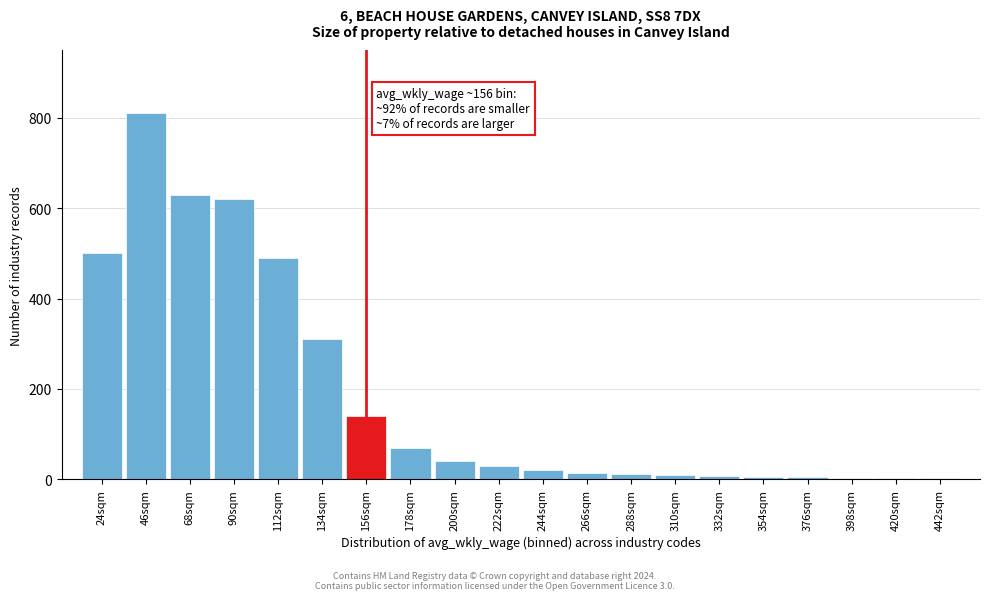

What is the greatest value displayed?

810